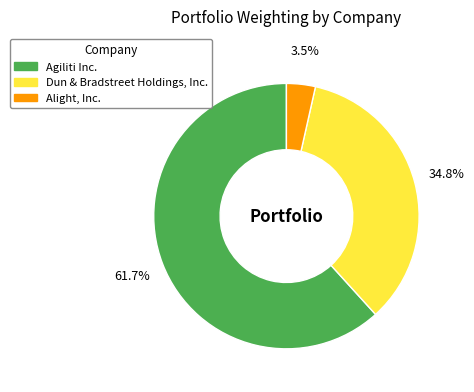

What percentage is NOT represented by Alight, Inc.?

96.5%